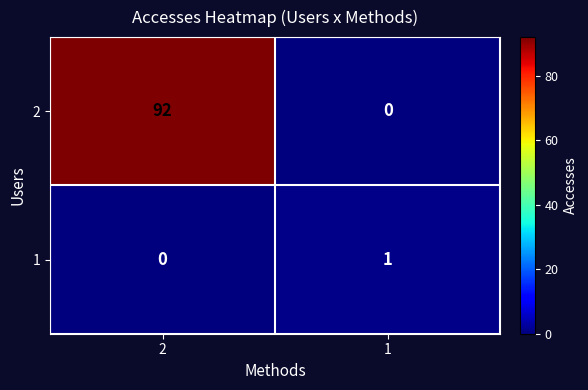

Reading left to right, what are all the values shown in this chart?

2: 92	0
1: 0	1